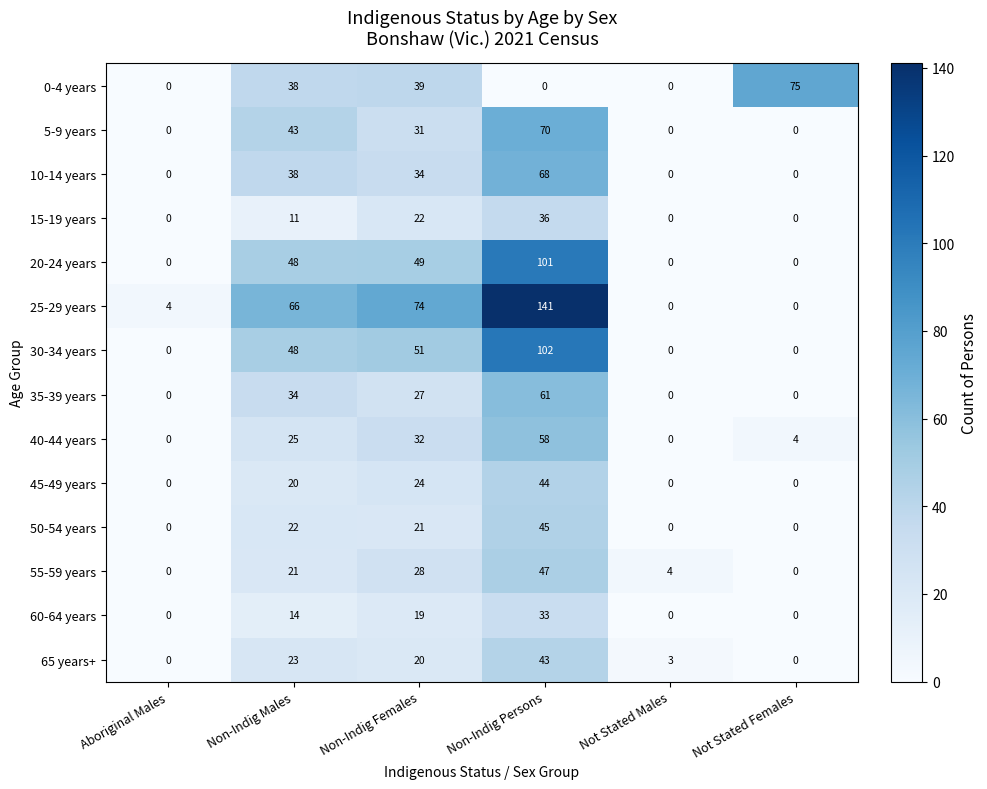

At how many categories does at least one series exceed 82?

1